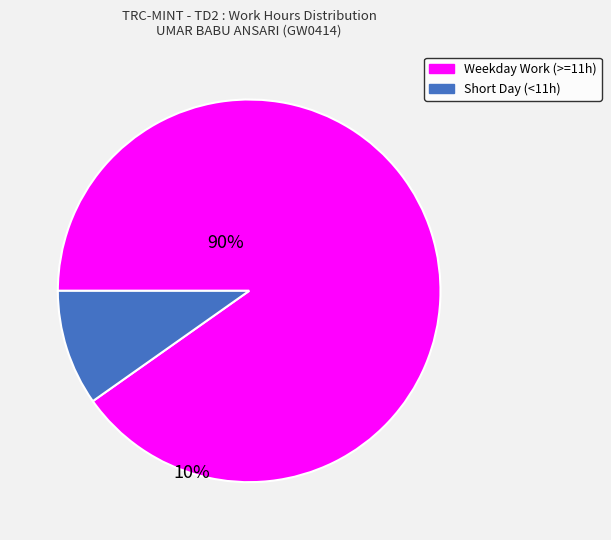

Is there a majority slice in this chart?

Yes